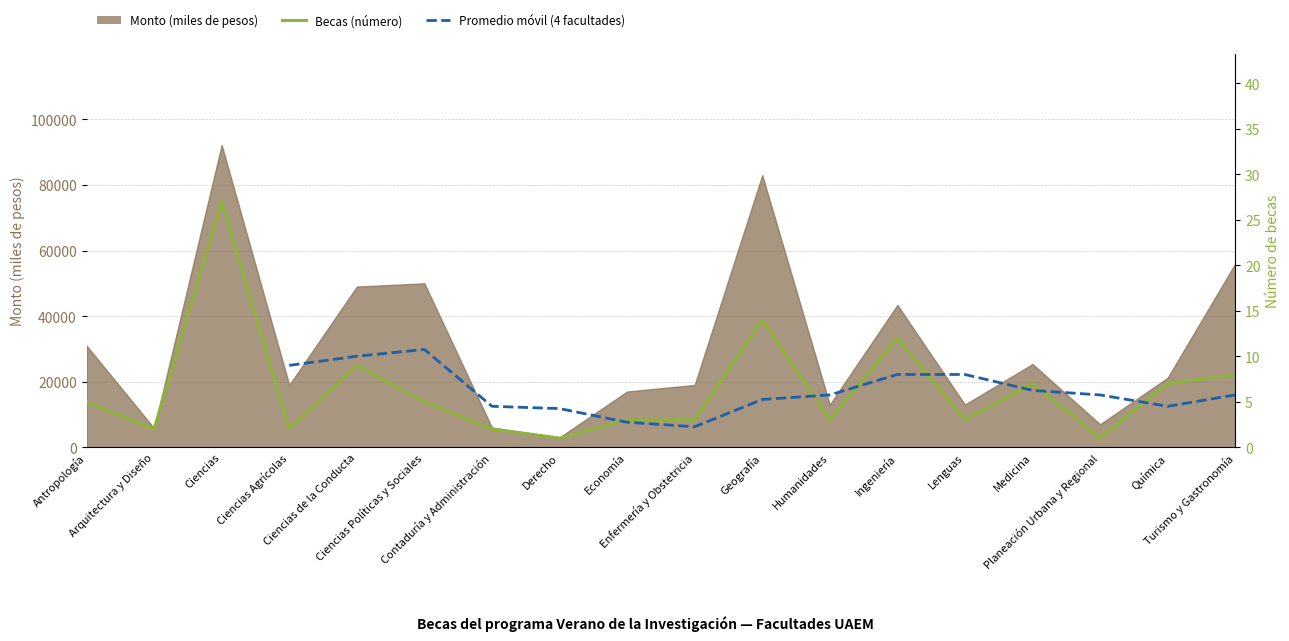

How many interior local valleys does the Becas (número) series have?

6